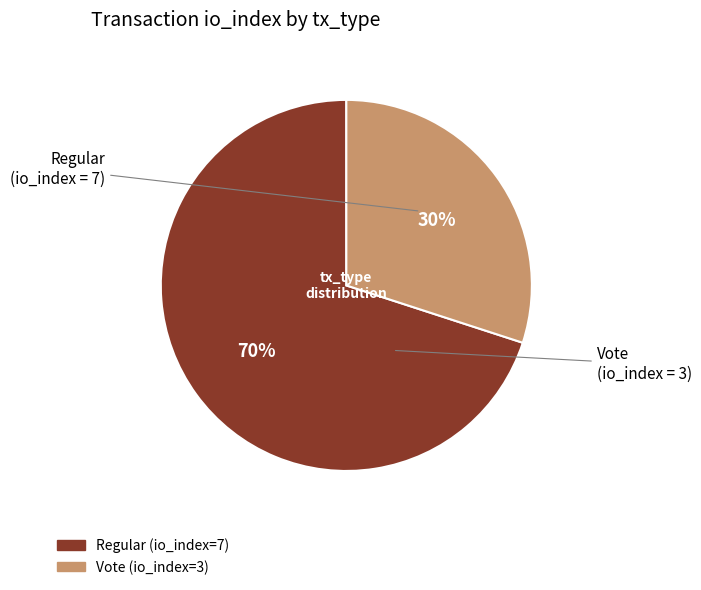

What percentage is the Regular (io_index=7) slice, to the nearest percent?

70%